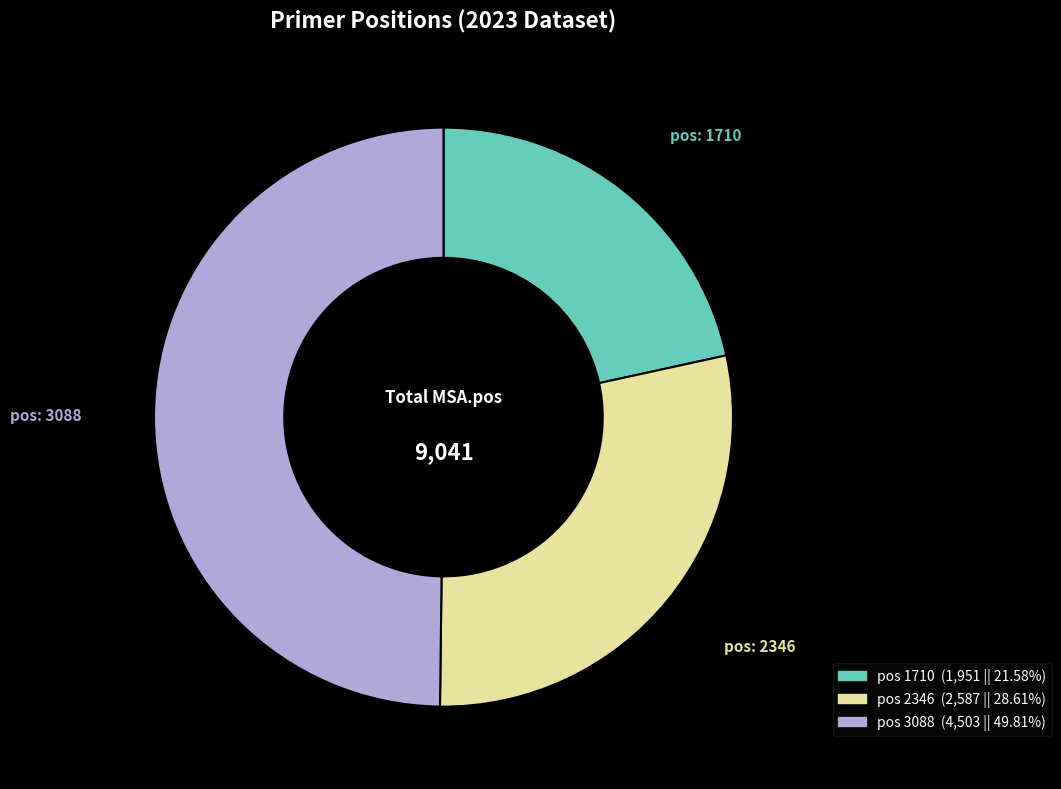

How many segments does this pie chart have?

3